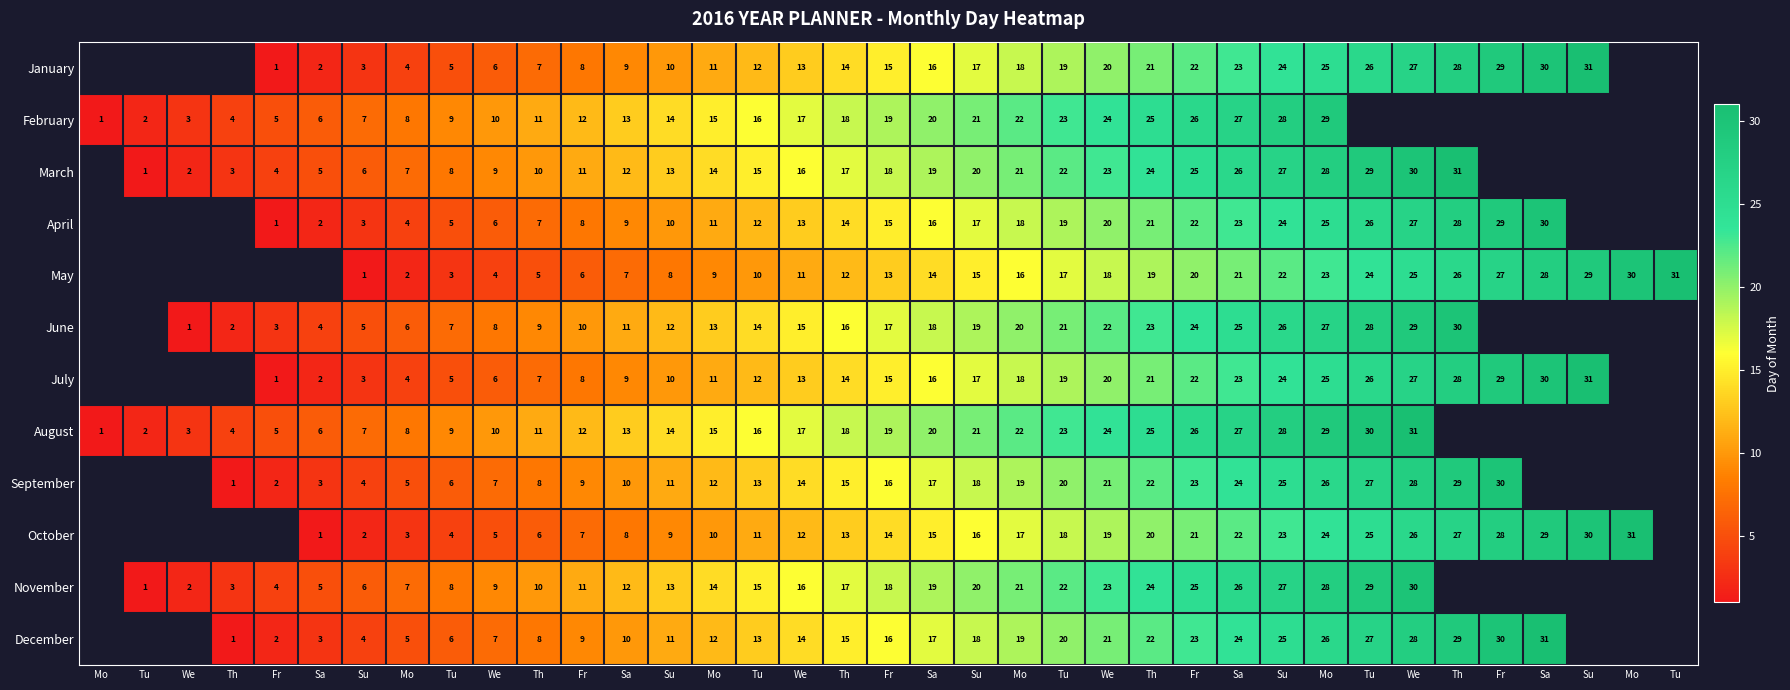

What is the sum of the October values at Sa and Sa?

23